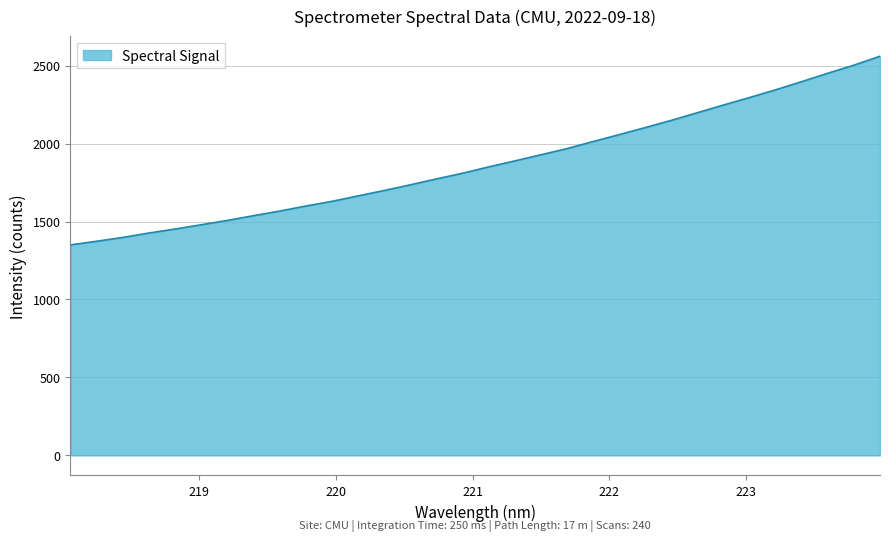

What is the difference between the maximum and minimum values?

1210.3